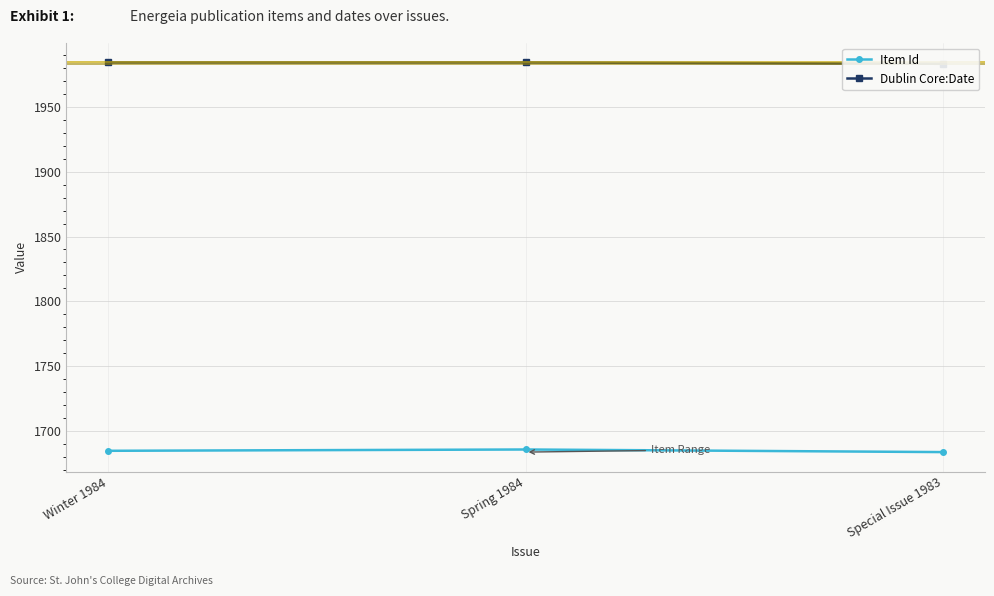

Which series has the widest spread of values?

Item Id